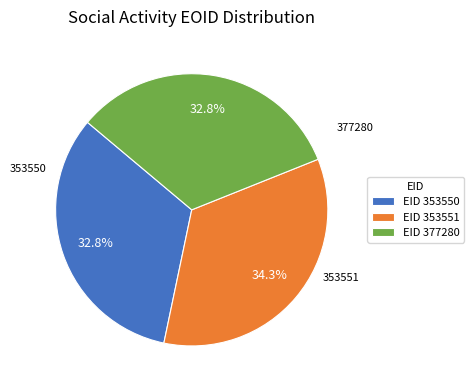

To the nearest percent, what is the difference between the largest and smallest slice percentages?

2%